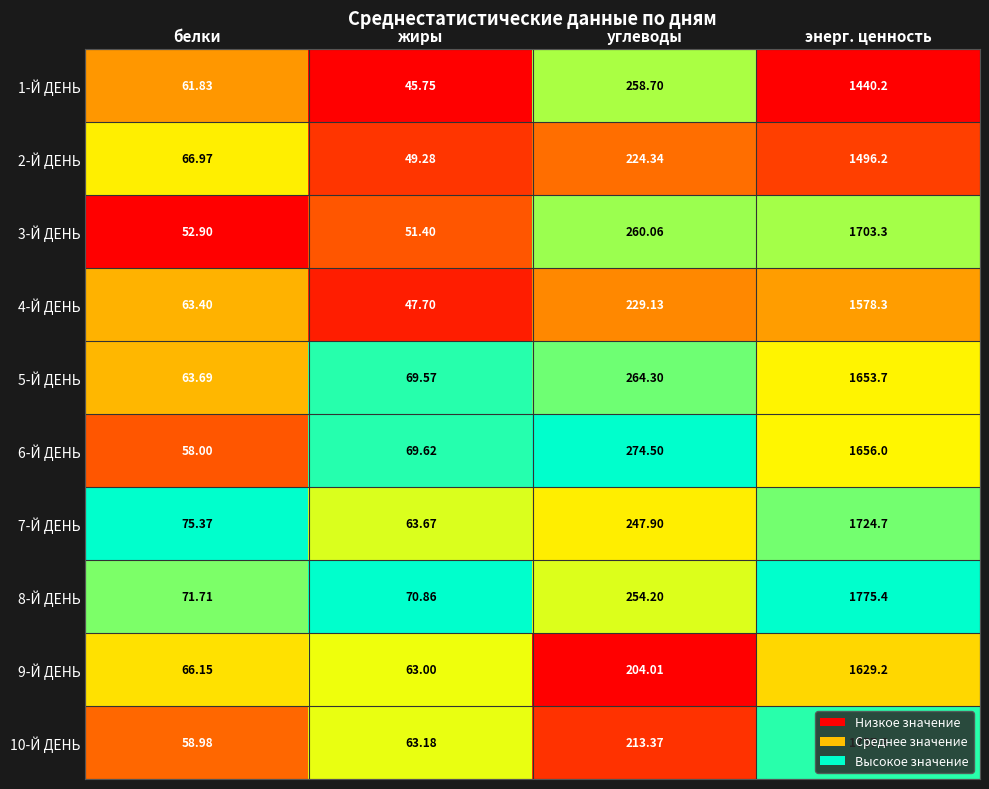

List the labels in order of 2-Й ДЕНЬ value, largest first.

энерг. ценность, углеводы, белки, жиры